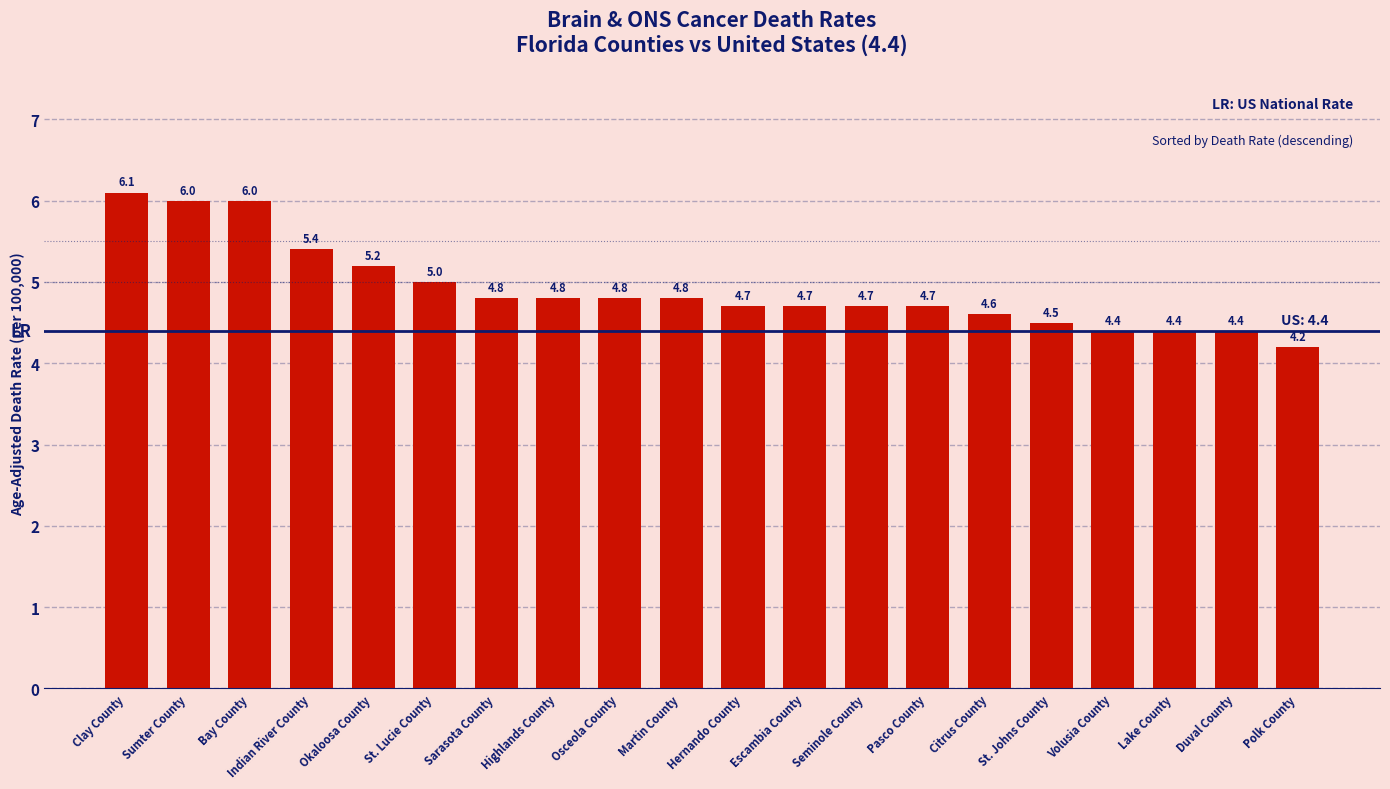

What is the approximate value at Bay County?

6.0